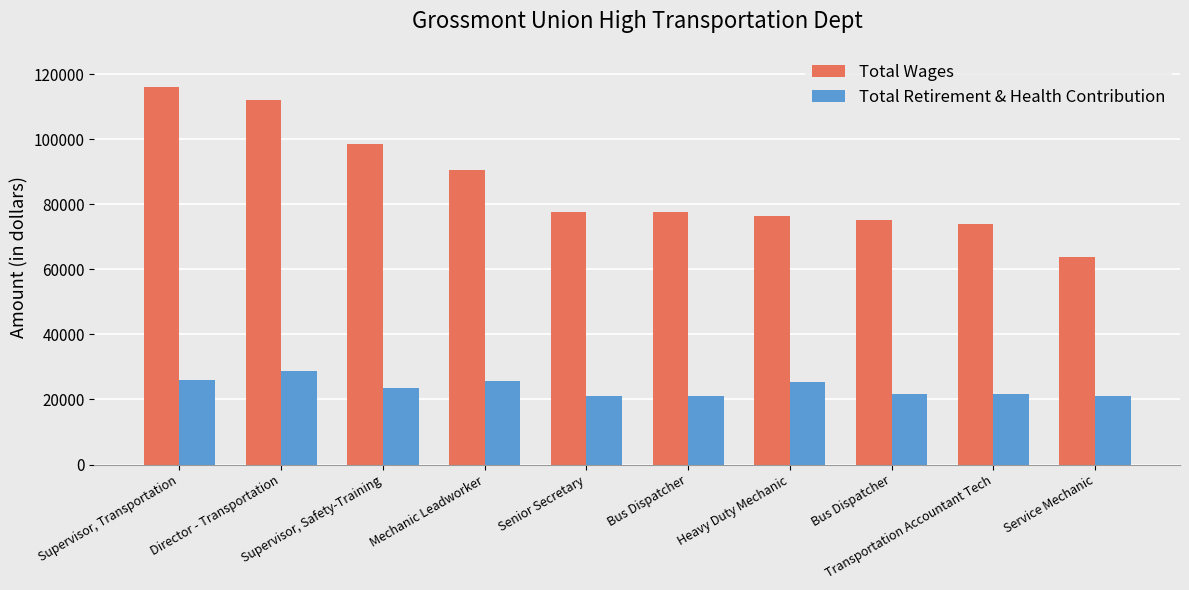

Where is Total Retirement & Health Contribution nearest to the value 24811?

Heavy Duty Mechanic